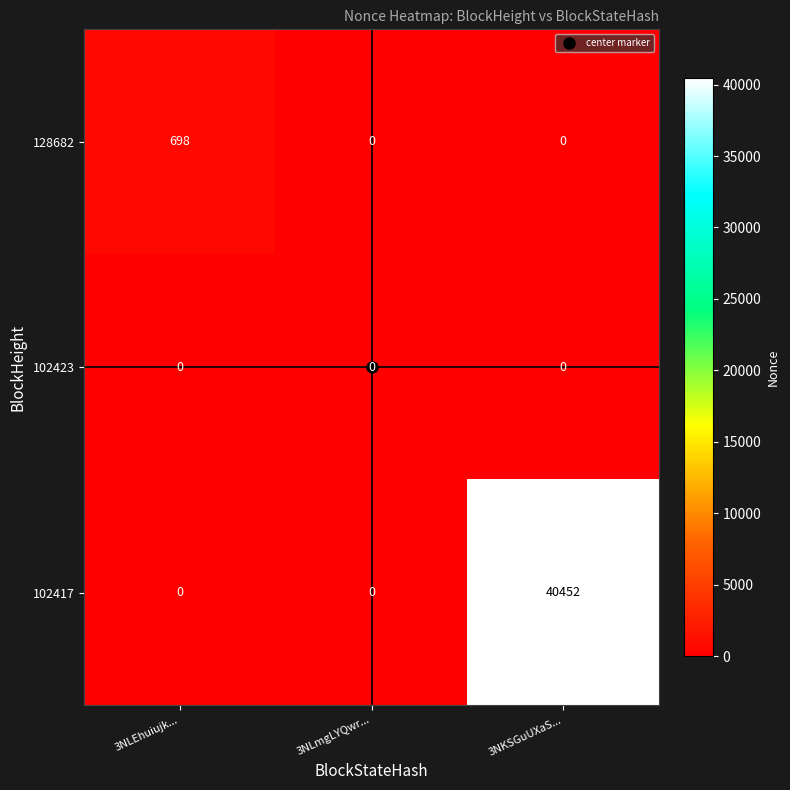

Rank the series by their maximum value, from highest to lowest.

102417, 128682, 102423